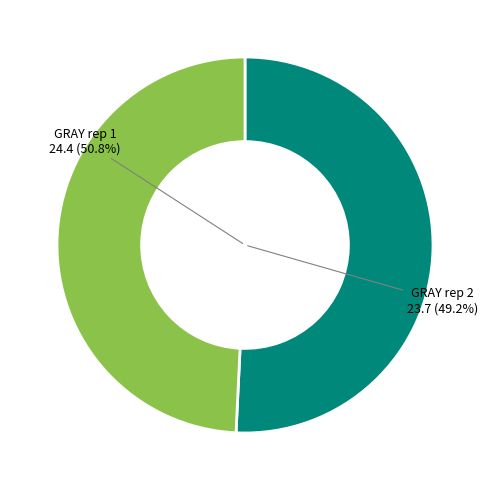

Does any single category account for the majority?

Yes